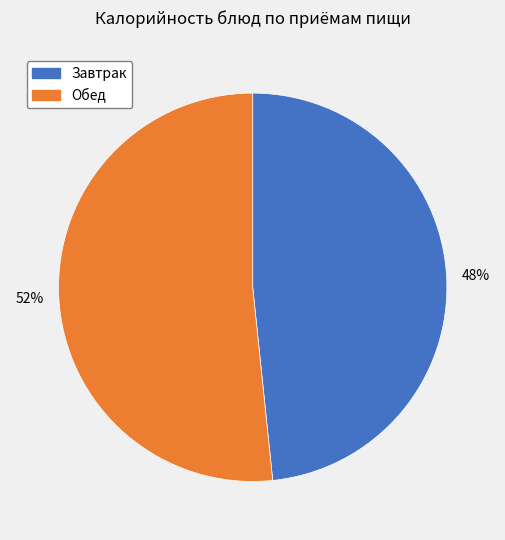

How many segments does this pie chart have?

2